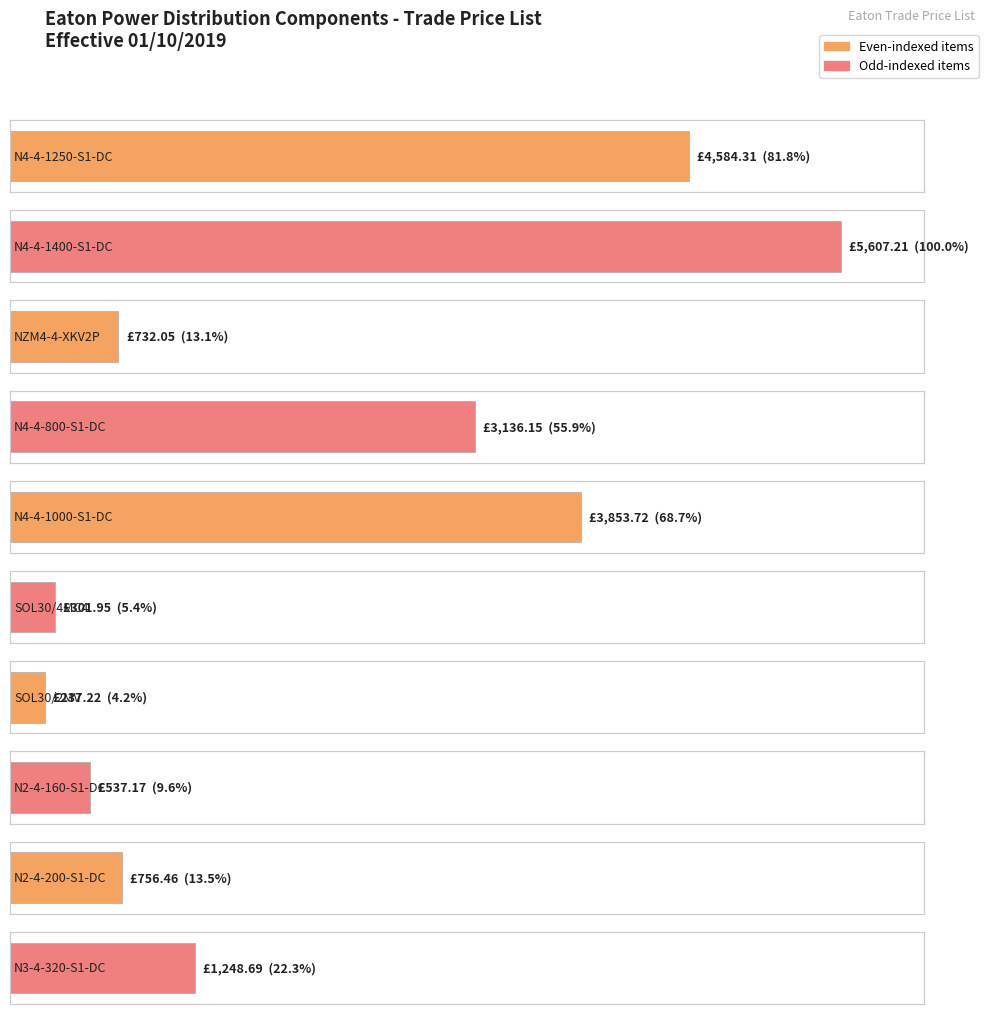

Which has a higher value, N2-4-200-S1-DC or N3-4-320-S1-DC?

N3-4-320-S1-DC